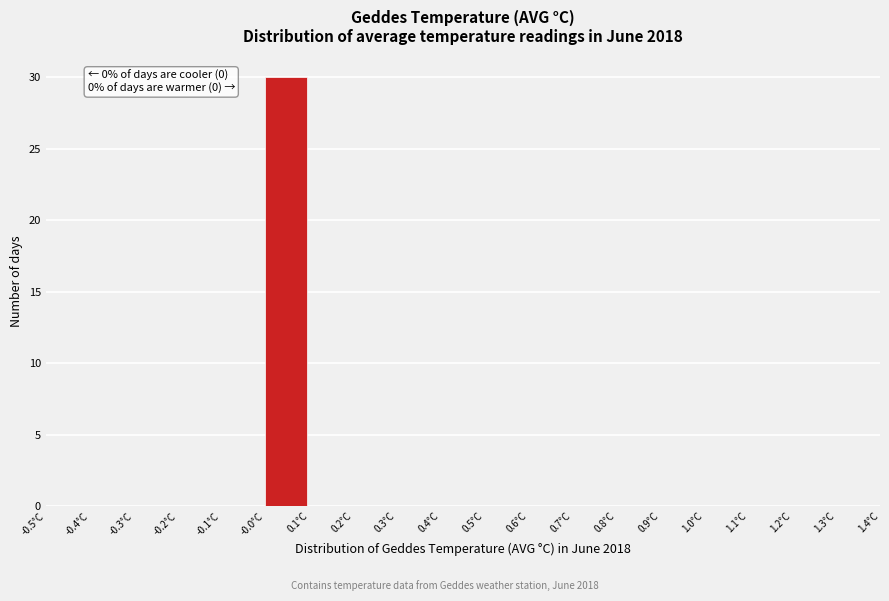

Which range on the x-axis has the tallest bar?

0.0 to 0.1